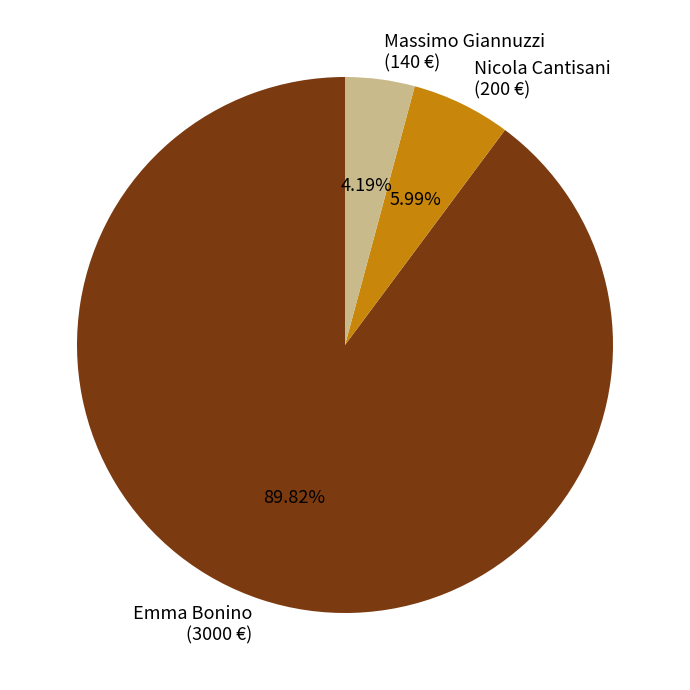

Is there any slice that represents more than half of the pie?

Yes